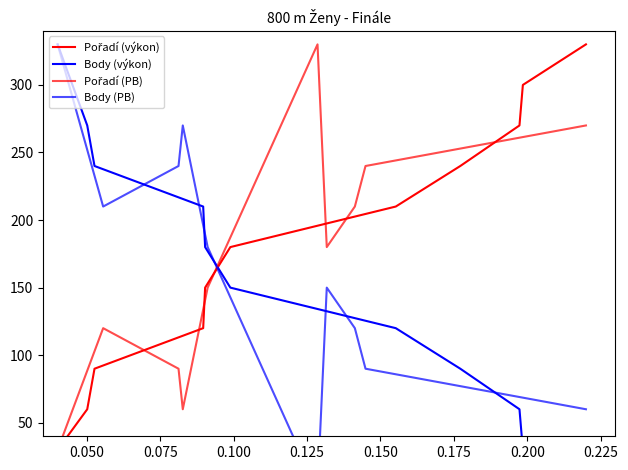

What is the label of the 6th point from the right?

Suráková Anna